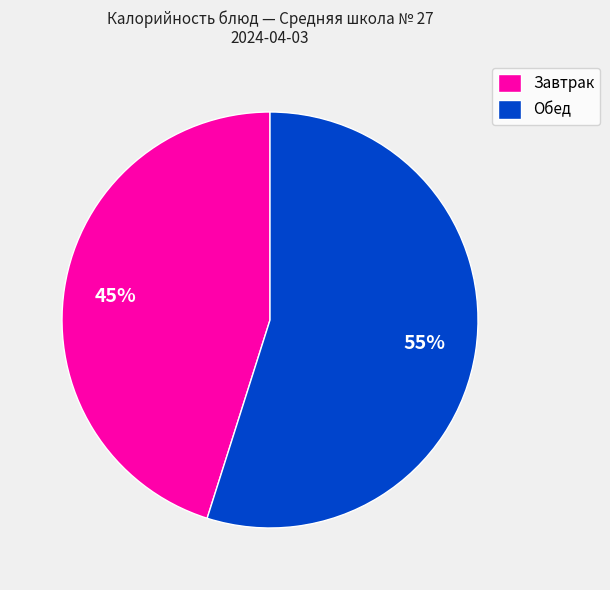

Is the sum of Завтрак and Обед greater than half?

Yes